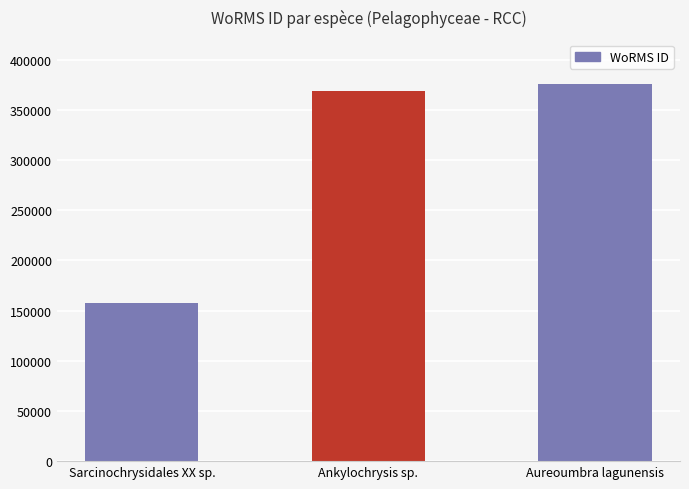

What is the minimum value shown in the chart?

157466